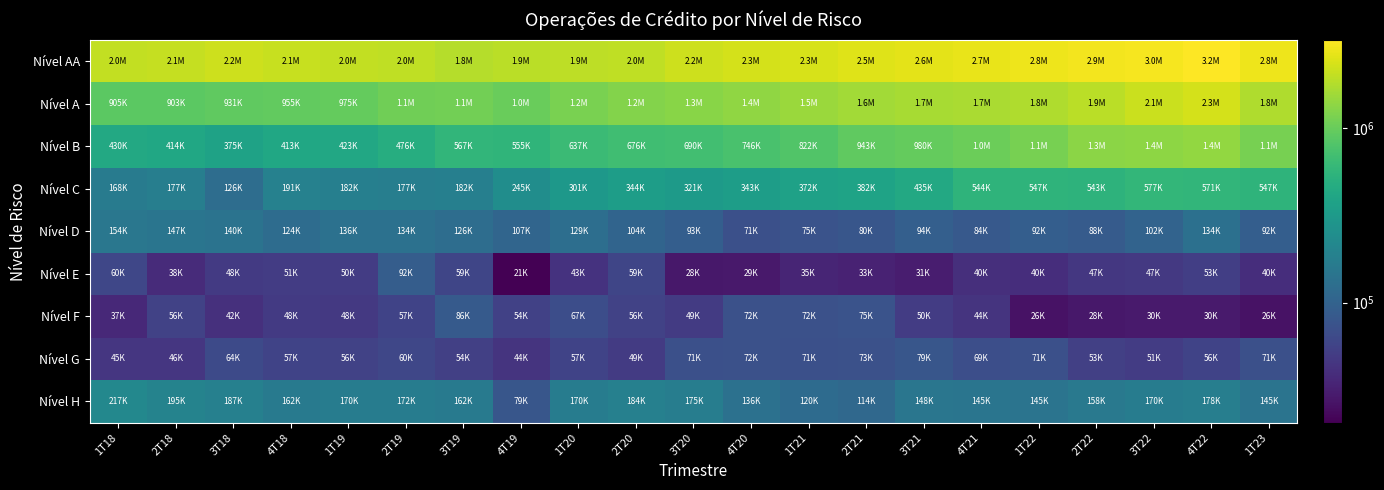

Reading right to left, transcribe all the data shown in this chart.

Nível AA: 1T23=2809108	4T22=3207148	3T22=3009816	2T22=2925409	1T22=2809108	4T21=2731257	3T21=2625708	2T21=2497439	1T21=2348996	4T20=2300275	3T20=2193027	2T20=1992249	1T20=1944231	4T19=1900242	3T19=1842738	2T19=1962038	1T19=2006310	4T18=2108100	3T18=2194390	2T18=2060402	1T18=2007369
Nível A: 1T23=1756777	4T22=2305030	3T22=2134311	2T22=1904201	1T22=1756777	4T21=1696972	3T21=1667779	2T21=1606188	1T21=1497766	4T20=1374383	3T20=1307573	2T20=1245142	1T20=1154459	4T19=1014632	3T19=1085586	2T19=1067243	1T19=974847	4T18=955329	3T18=930893	2T18=902805	1T18=905281
Nível B: 1T23=1148363	4T22=1406112	3T22=1367112	2T22=1322743	1T22=1148363	4T21=1026008	3T21=980233	2T21=943398	1T21=821853	4T20=745876	3T20=690270	2T20=675693	1T20=637408	4T19=554660	3T19=567040	2T19=476264	1T19=423148	4T18=413368	3T18=375093	2T18=413672	1T18=430041
Nível C: 1T23=547264	4T22=571004	3T22=576862	2T22=542839	1T22=547264	4T21=544285	3T21=434848	2T21=381559	1T21=372206	4T20=342864	3T20=320580	2T20=343661	1T20=300598	4T19=245369	3T19=181911	2T19=176904	1T19=181960	4T18=190785	3T18=125712	2T18=177228	1T18=168184
Nível D: 1T23=92319	4T22=133560	3T22=101901	2T22=88185	1T22=92319	4T21=83669	3T21=93934	2T21=79830	1T21=74740	4T20=71144	3T20=92879	2T20=103561	1T20=128596	4T19=106603	3T19=125581	2T19=134262	1T19=135985	4T18=123656	3T18=139814	2T18=147334	1T18=153645
Nível E: 1T23=40160	4T22=52684	3T22=47137	2T22=46909	1T22=40160	4T21=40269	3T21=31074	2T21=33267	1T21=34970	4T20=28838	3T20=28304	2T20=59354	1T20=43363	4T19=20538	3T19=58669	2T19=91615	1T19=50341	4T18=50840	3T18=48174	2T18=38318	1T18=60259
Nível F: 1T23=26105	4T22=29533	3T22=29730	2T22=28246	1T22=26105	4T21=43593	3T21=50181	2T21=75249	1T21=71974	4T20=72076	3T20=49487	2T20=56065	1T20=67243	4T19=54333	3T19=86384	2T19=57158	1T19=47670	4T18=48075	3T18=41524	2T18=55854	1T18=36935
Nível G: 1T23=70771	4T22=56215	3T22=50580	2T22=53437	1T22=70771	4T21=68755	3T21=78711	2T21=72567	1T21=71015	4T20=72253	3T20=70926	2T20=49473	1T20=56508	4T19=43736	3T19=53777	2T19=60318	1T19=55730	4T18=56690	3T18=64128	2T18=45694	1T18=45345
Nível H: 1T23=144698	4T22=177961	3T22=170242	2T22=157691	1T22=144698	4T21=144900	3T21=148445	2T21=114072	1T21=120290	4T20=135772	3T20=174527	2T20=184176	1T20=170234	4T19=79022	3T19=161588	2T19=172304	1T19=170133	4T18=162022	3T18=186518	2T18=195262	1T18=216686